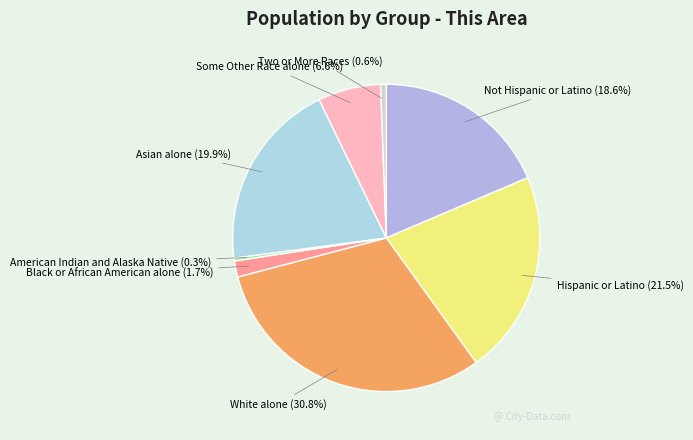

Which category has the biggest portion of the pie?

White alone